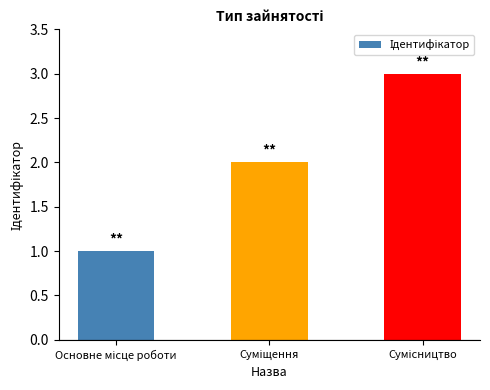

How many values are below 2?

1